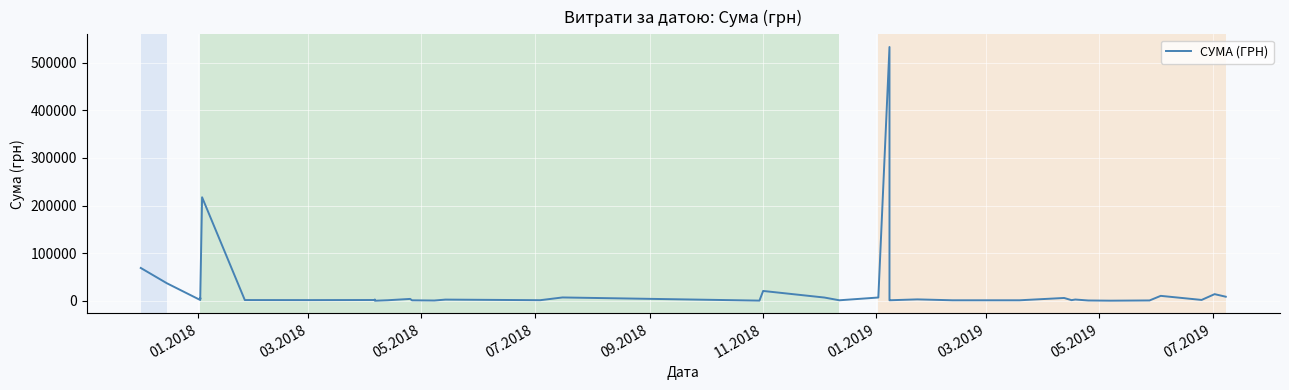

True or false: there are more than 2 points higher than both neighbors.

True